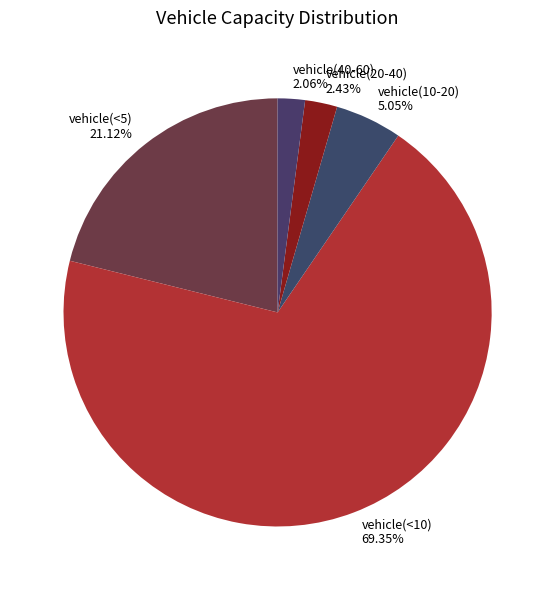

Which slice is the largest?

vehicle(<10)